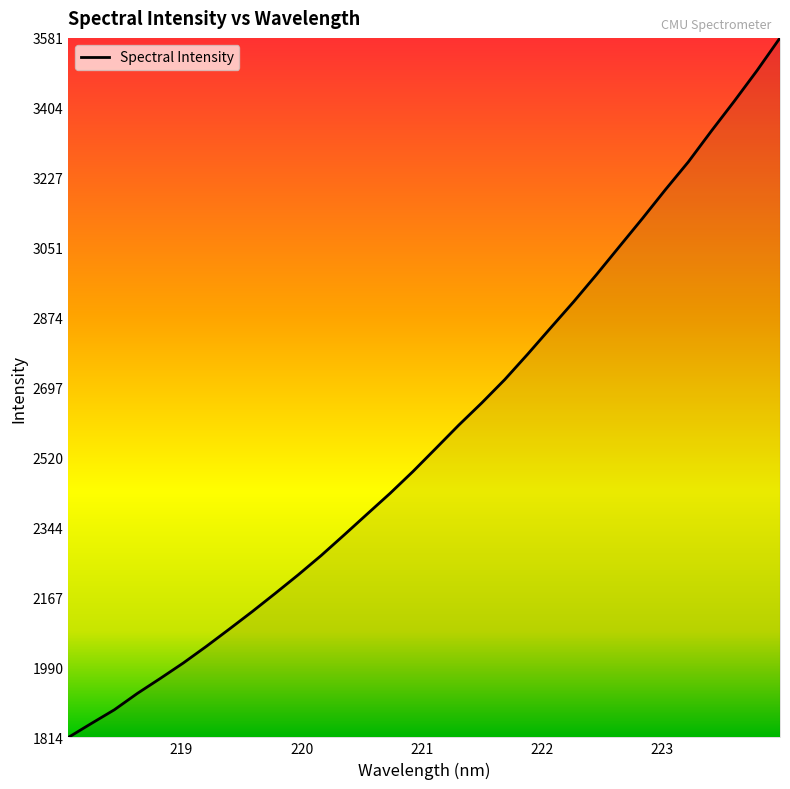

What is the maximum value shown in the chart?

3580.6